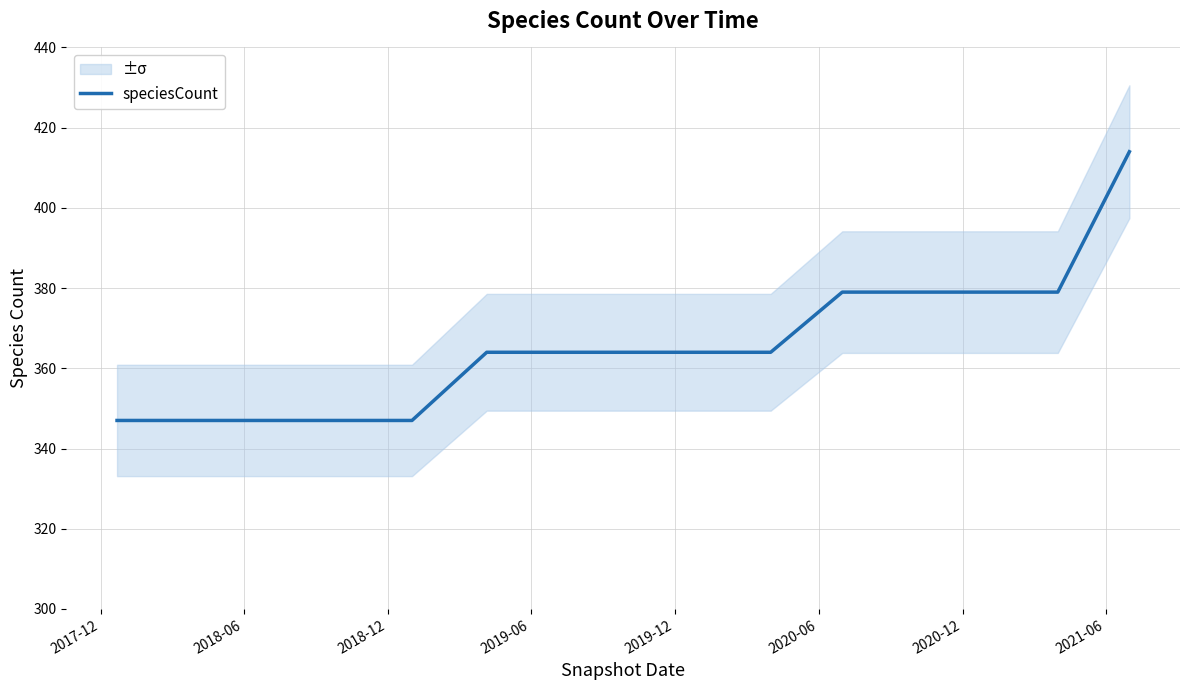

The chart shows a value of 206 at 2020-12. True or false?

False